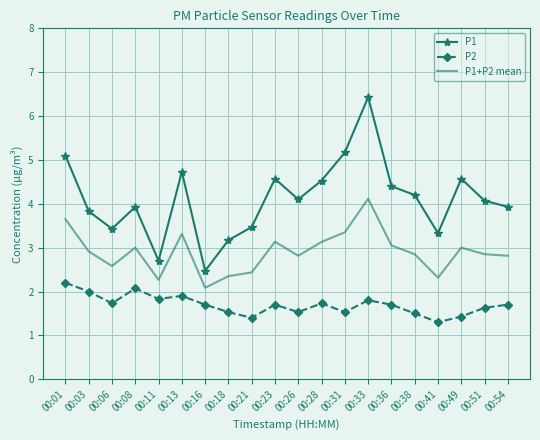

At how many categories does at least one series exceed 4?

11